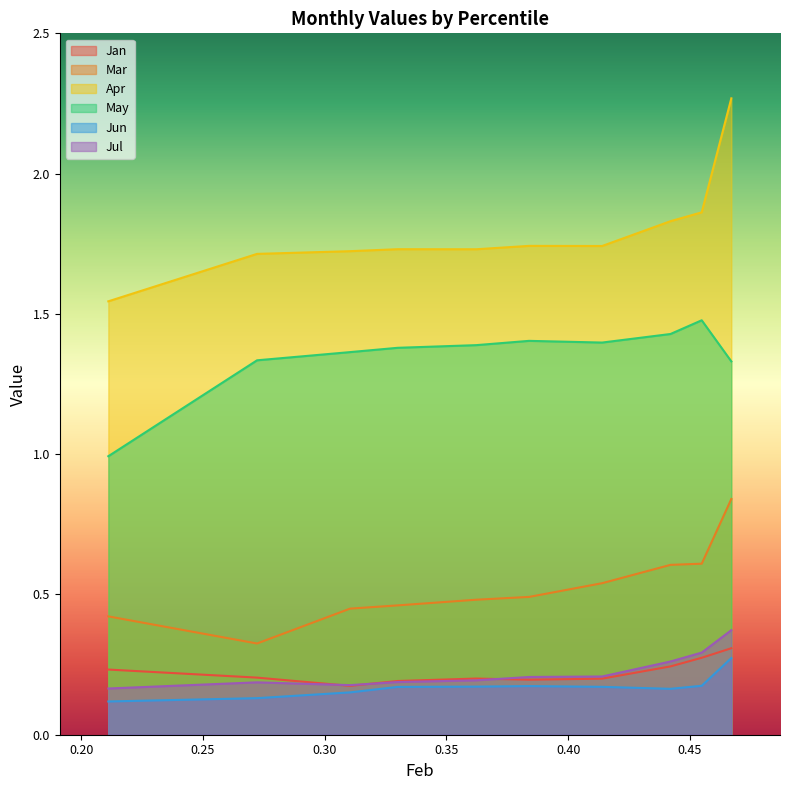

How many distinct data groups are displayed?

6